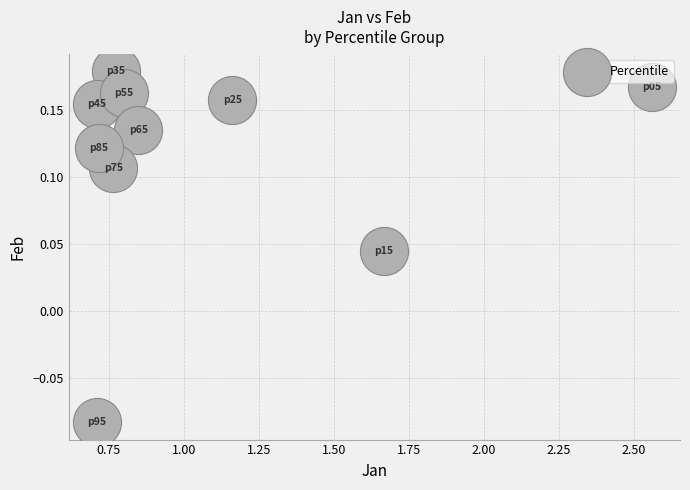

What is the average X value?

1.1